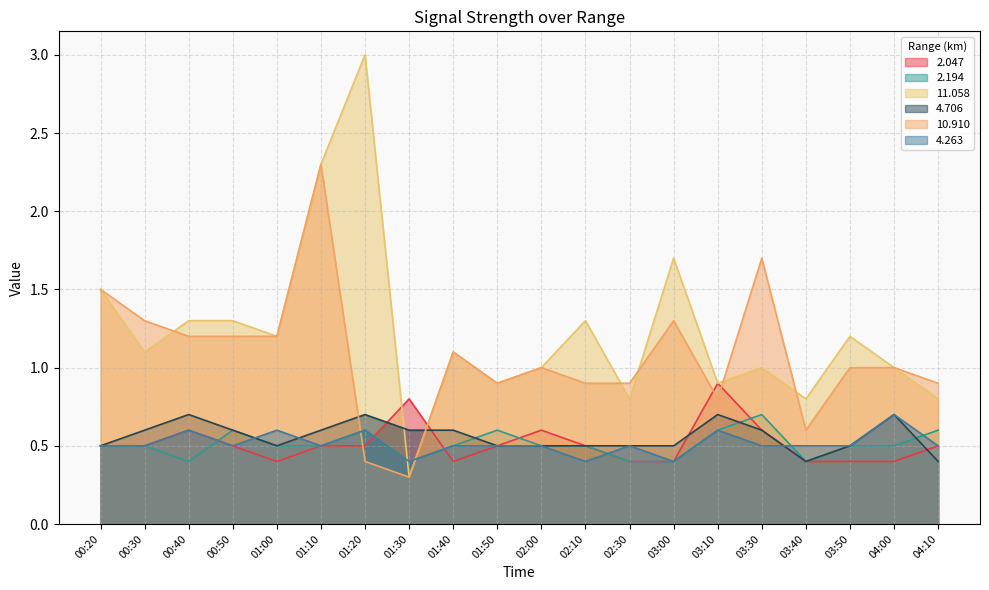

Where is the first local maximum for 2.047?

00:40